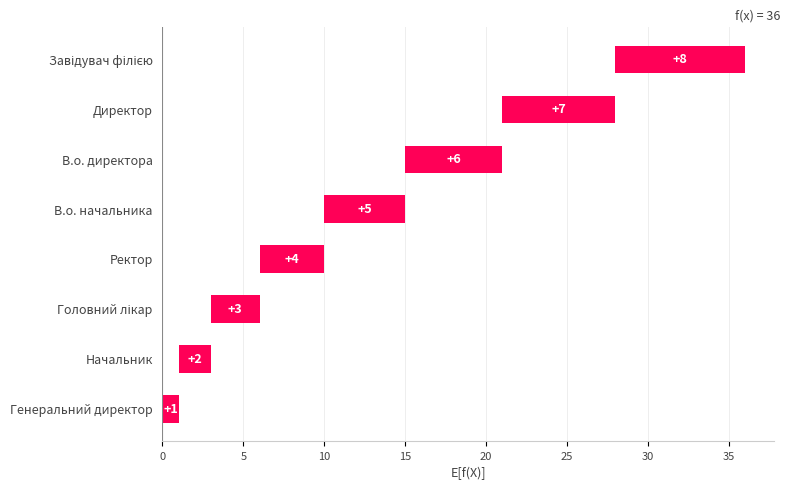

True or false: the data shows 2 at Директор.

False